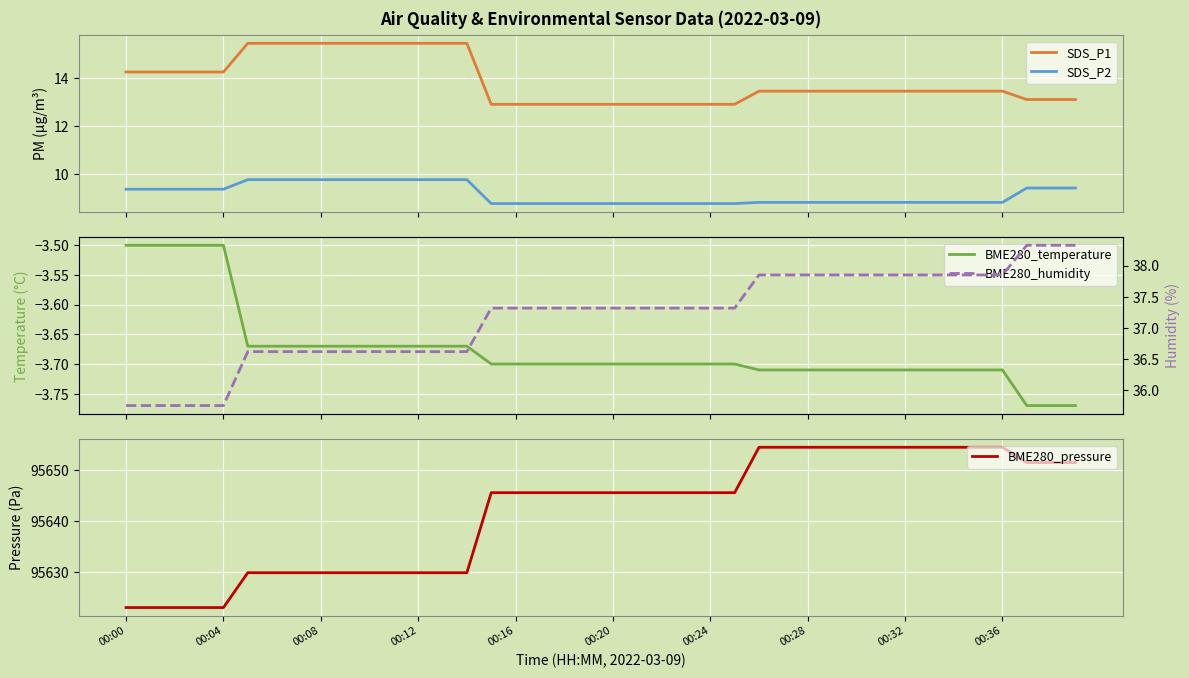

How many distinct data groups are displayed?

5